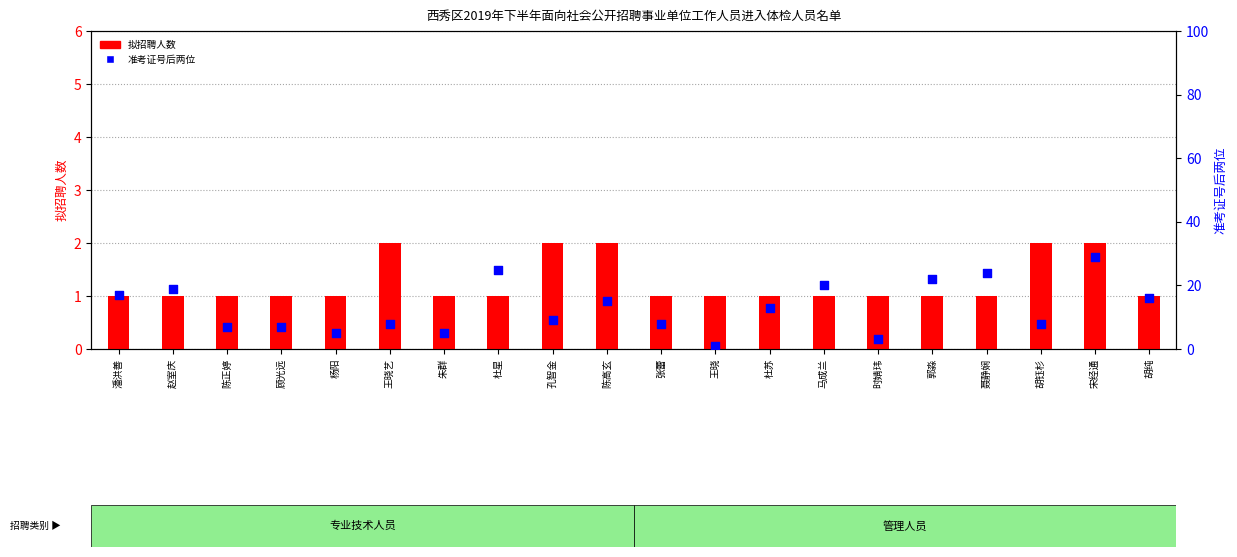

Which series has the largest total across all categories?

准考证号后两位